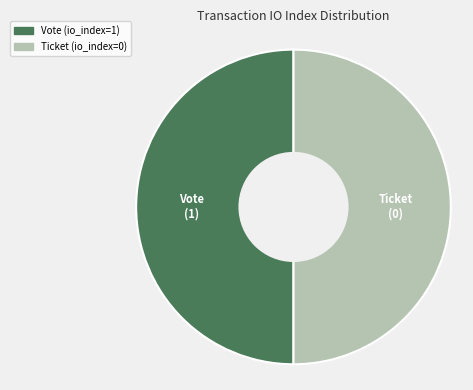

Approximately how many times larger is the value at Ticket compared to Vote?

1.0